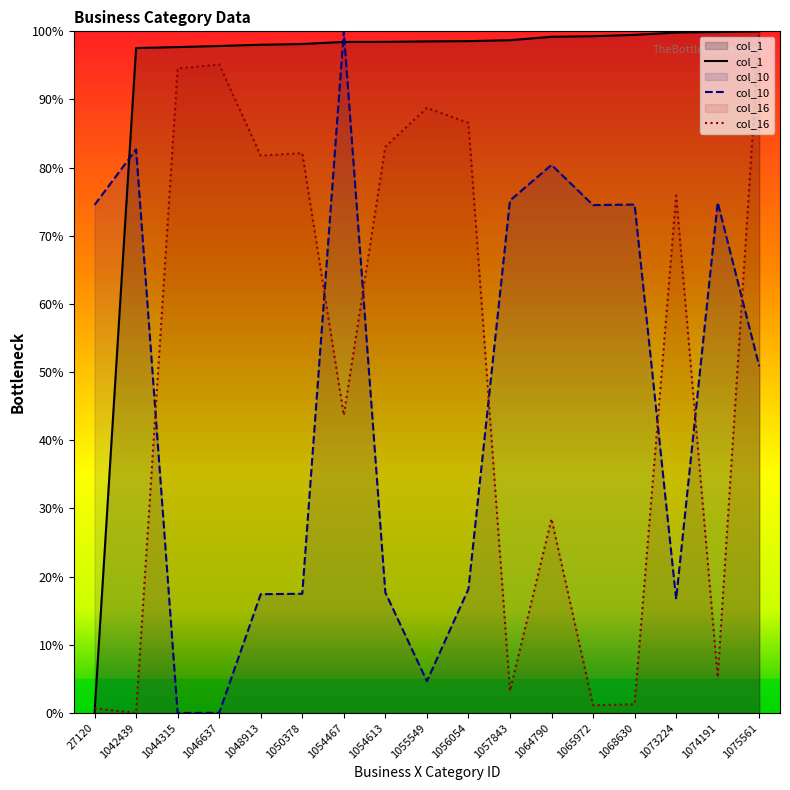

Reading right to left, what are all the values shown in this chart?

col_1: 1075561=100.0	1074191=99.9	1073224=99.8	1068630=99.5	1065972=99.3	1064790=99.2	1057843=98.7	1056054=98.6	1055549=98.5	1054613=98.5	1054467=98.4	1050378=98.1	1048913=98.0	1046637=97.9	1044315=97.7	1042439=97.5	27120=0.0
col_10: 1075561=50.9	1074191=74.9	1073224=16.7	1068630=74.6	1065972=74.5	1064790=80.4	1057843=75.2	1056054=18.2	1055549=4.7	1054613=17.7	1054467=100.0	1050378=17.5	1048913=17.4	1046637=0.0	1044315=0.0	1042439=82.7	27120=74.5
col_16: 1075561=100.0	1074191=5.2	1073224=75.9	1068630=1.3	1065972=1.1	1064790=28.5	1057843=3.2	1056054=86.6	1055549=88.8	1054613=83.1	1054467=43.7	1050378=82.1	1048913=81.8	1046637=95.2	1044315=94.5	1042439=0.0	27120=0.7